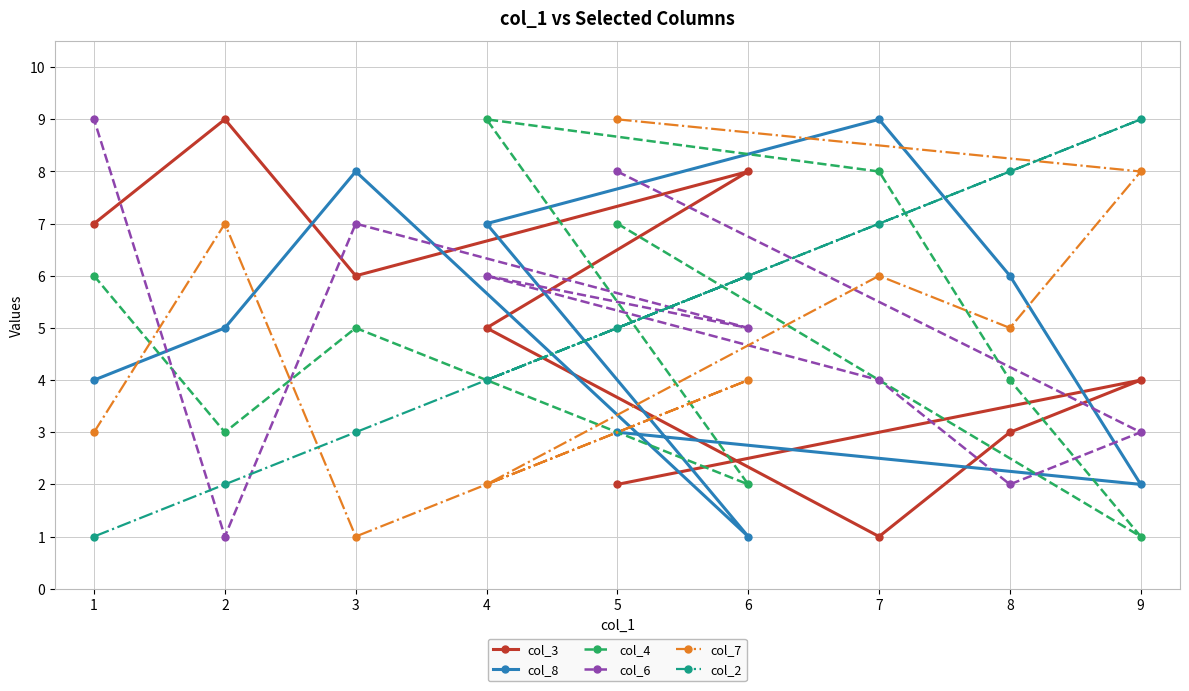

In col_3, how many points are lower than both neighbors (excluding endpoints)?

2